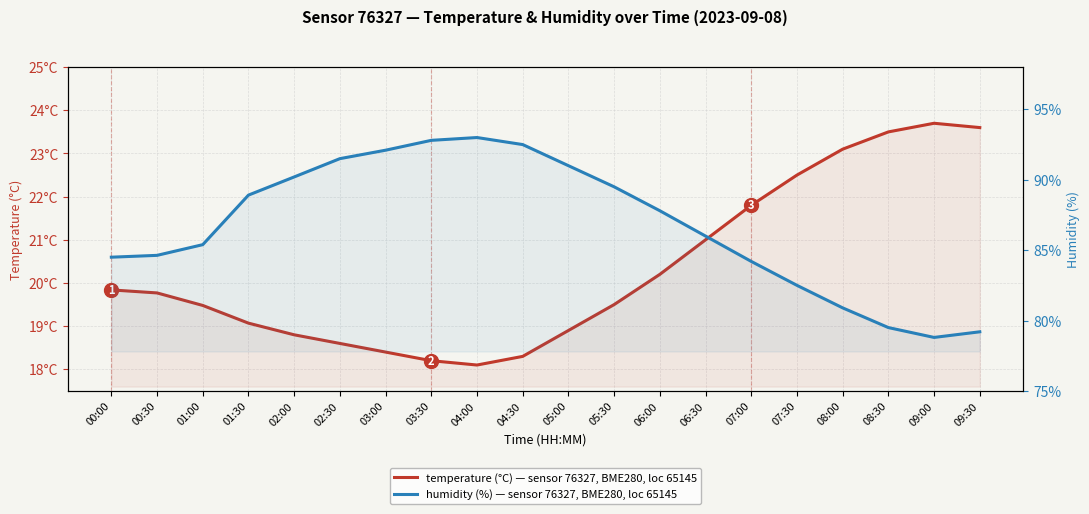

How many lines are shown in the chart?

2